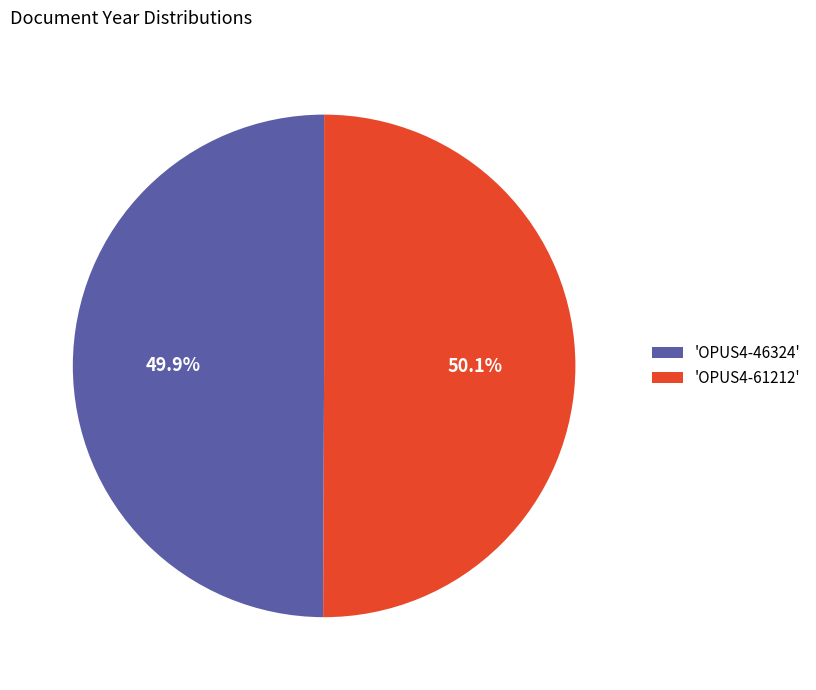

What is the ratio of the value at 'OPUS4-61212' to the value at 'OPUS4-46324'?

1.0